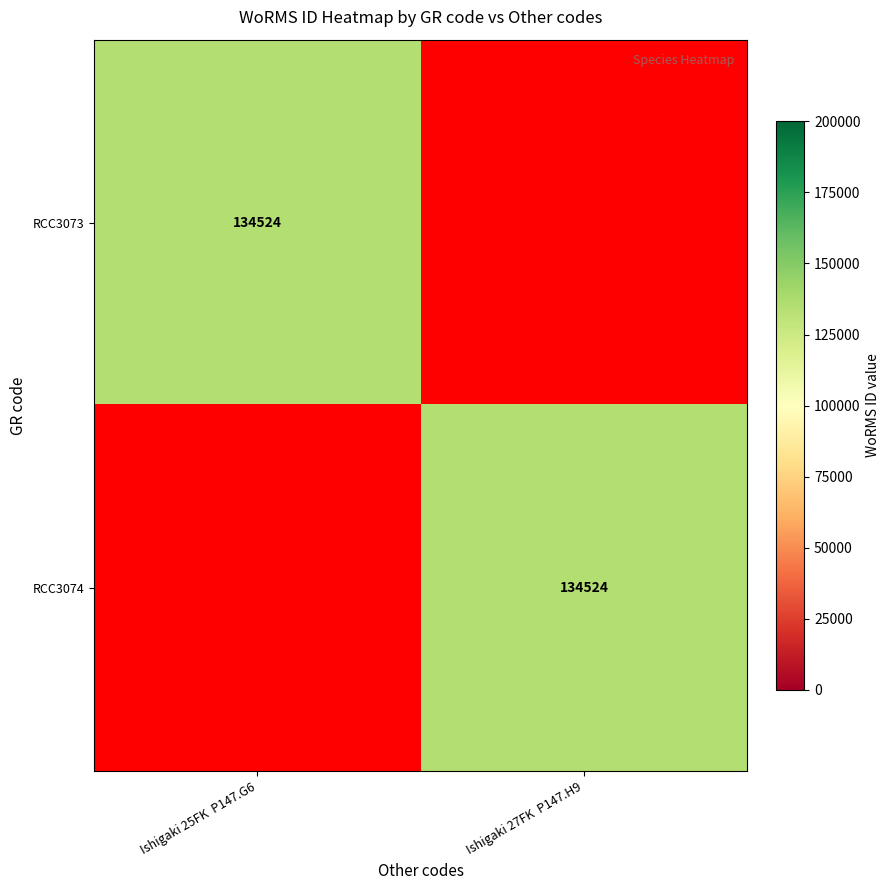

How many series are shown in this chart?

2